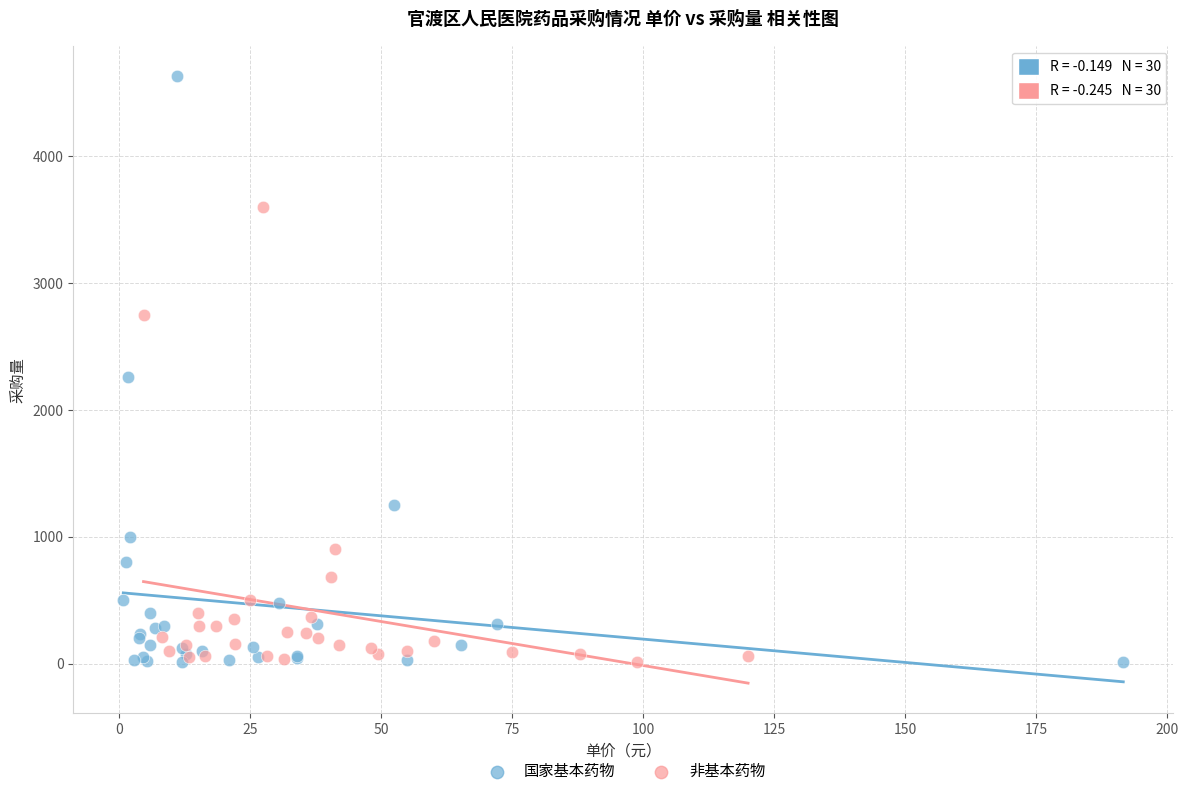

Which series reaches the maximum Y coordinate?

国家基本药物